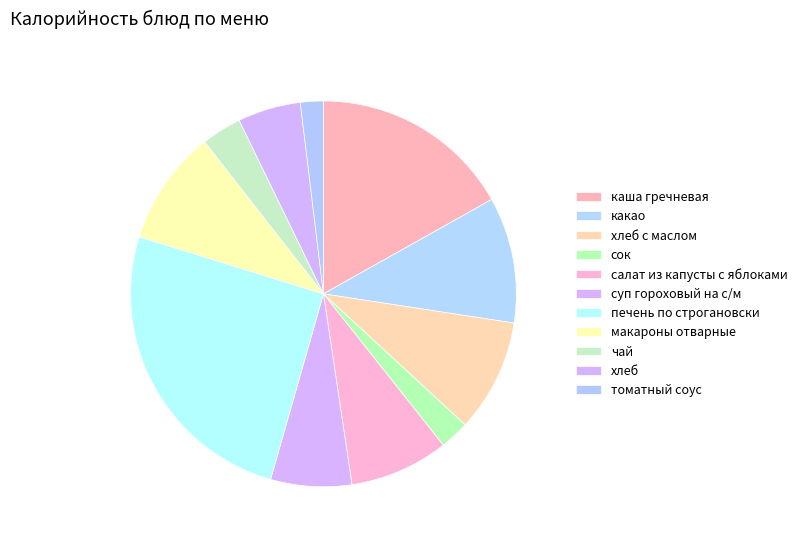

How much of the chart is everything except какао?

89.4%